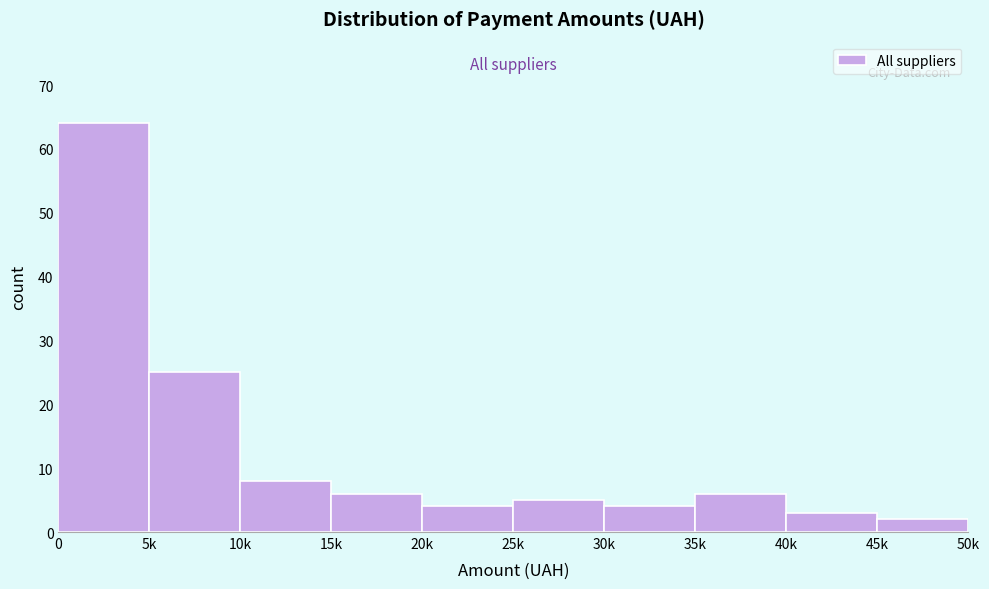

Reading left to right, transcribe all the data shown in this chart.

0=64	5k=25	10k=8	15k=6	20k=4	25k=5	30k=4	35k=6	40k=3	45k=2